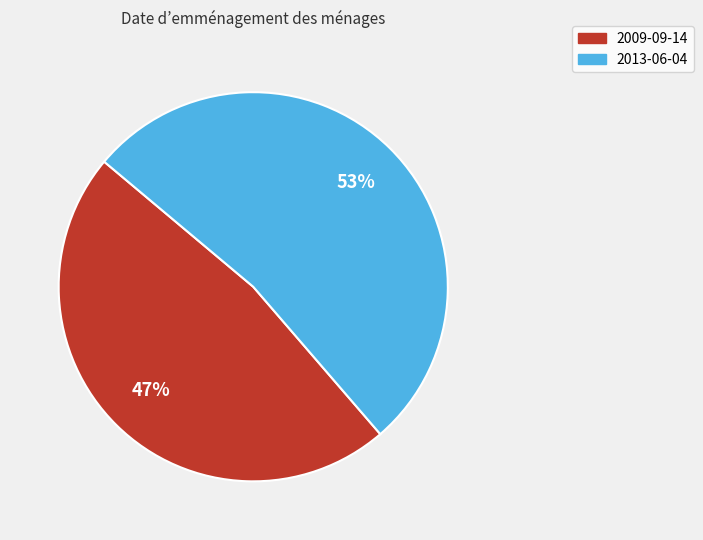

Count the number of slices in the pie.

2